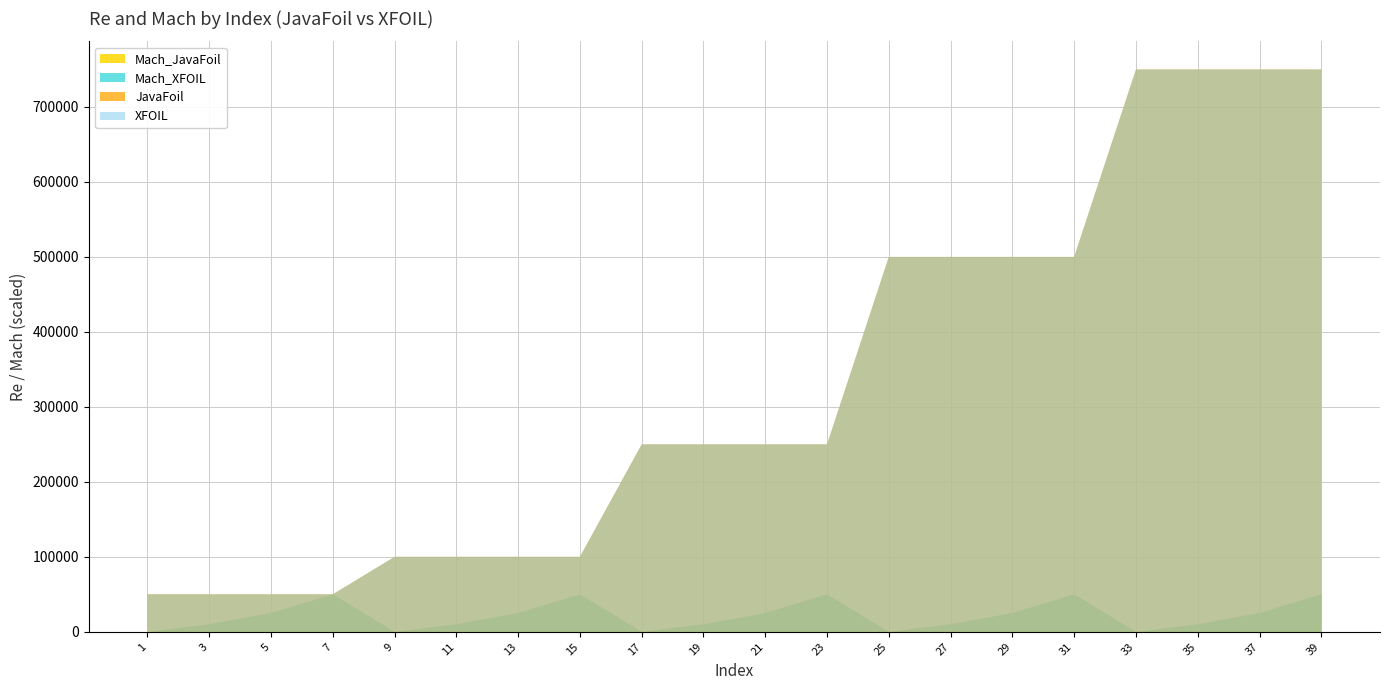

Reading left to right, transcribe all the data shown in this chart.

JavaFoil: 1=50000.0	3=50000.0	5=50000.0	7=50000.0	9=100000.0	11=100000.0	13=100000.0	15=100000.0	17=250000.0	19=250000.0	21=250000.0	23=250000.0	25=500000.0	27=500000.0	29=500000.0	31=500000.0	33=750000.0	35=750000.0	37=750000.0	39=750000.0
XFOIL: 1=50000.0	3=50000.0	5=50000.0	7=50000.0	9=100000.0	11=100000.0	13=100000.0	15=100000.0	17=250000.0	19=250000.0	21=250000.0	23=250000.0	25=500000.0	27=500000.0	29=500000.0	31=500000.0	33=750000.0	35=750000.0	37=750000.0	39=750000.0
Mach_JavaFoil: 1=0.0	3=0.1	5=0.2	7=0.5	9=0.0	11=0.1	13=0.2	15=0.5	17=0.0	19=0.1	21=0.2	23=0.5	25=0.0	27=0.1	29=0.2	31=0.5	33=0.0	35=0.1	37=0.2	39=0.5
Mach_XFOIL: 1=0.0	3=0.1	5=0.2	7=0.5	9=0.0	11=0.1	13=0.2	15=0.5	17=0.0	19=0.1	21=0.2	23=0.5	25=0.0	27=0.1	29=0.2	31=0.5	33=0.0	35=0.1	37=0.2	39=0.5